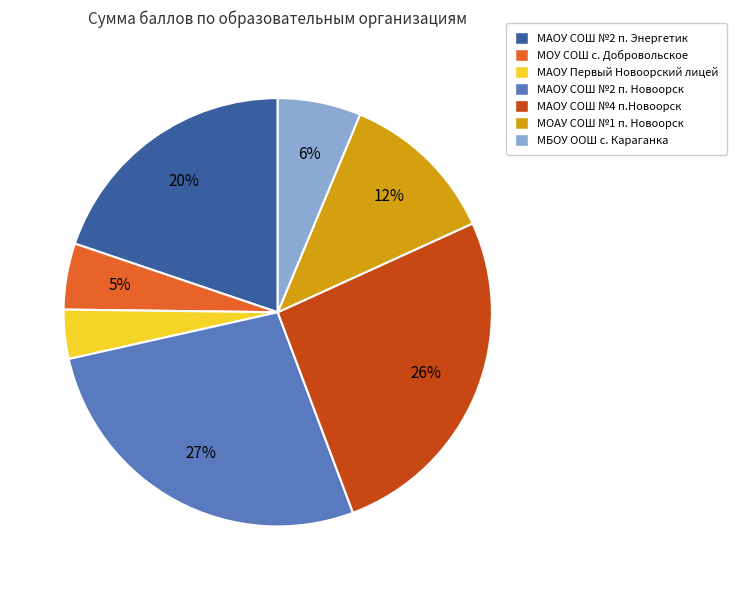

Combined, do МАОУ СОШ №2 п. Новоорск and МБОУ ООШ с. Караганка account for over 50%?

No